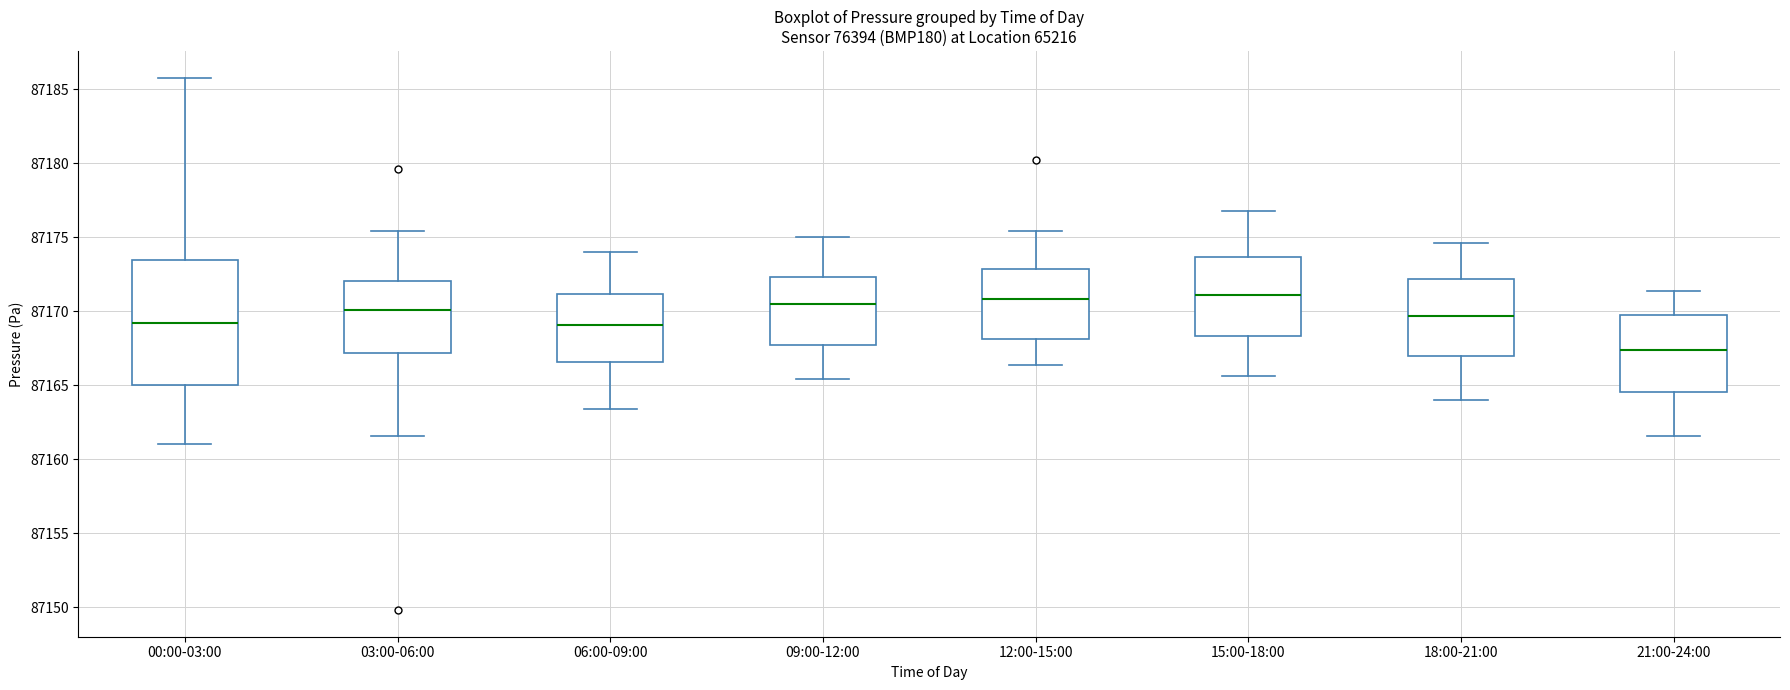

Which box is the tallest, from its lower edge to its upper edge?

00:00-03:00